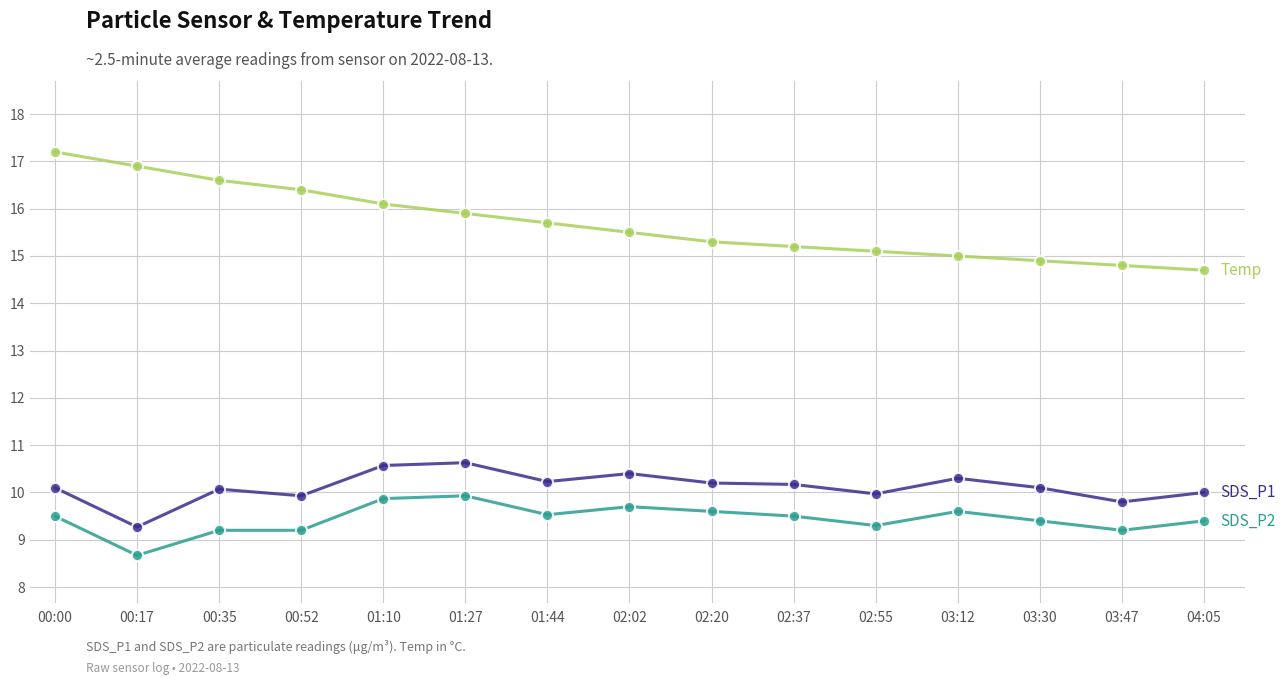

What is the label of the 15th point from the right?

00:00